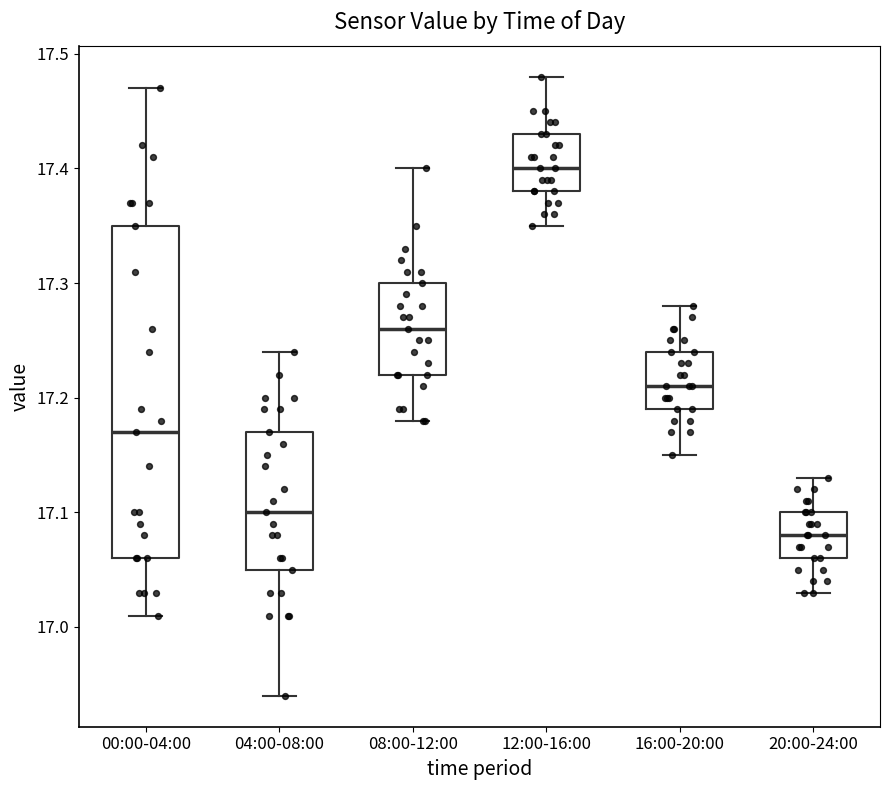

Reading left to right, transcribe this box plot: for each box, give where its median line is, the range the box spans, and where its two whiskers end, as read against the y-axis. The values are not printed on the chart, so give them approximately, as read against the axis.

00:00-04:00: median 17.17, box 17.06 to 17.35, whiskers 17.01 to 17.47
04:00-08:00: median 17.10, box 17.05 to 17.17, whiskers 16.94 to 17.24
08:00-12:00: median 17.26, box 17.22 to 17.30, whiskers 17.18 to 17.40
12:00-16:00: median 17.40, box 17.38 to 17.43, whiskers 17.35 to 17.48
16:00-20:00: median 17.21, box 17.19 to 17.24, whiskers 17.15 to 17.28
20:00-24:00: median 17.08, box 17.06 to 17.10, whiskers 17.03 to 17.13